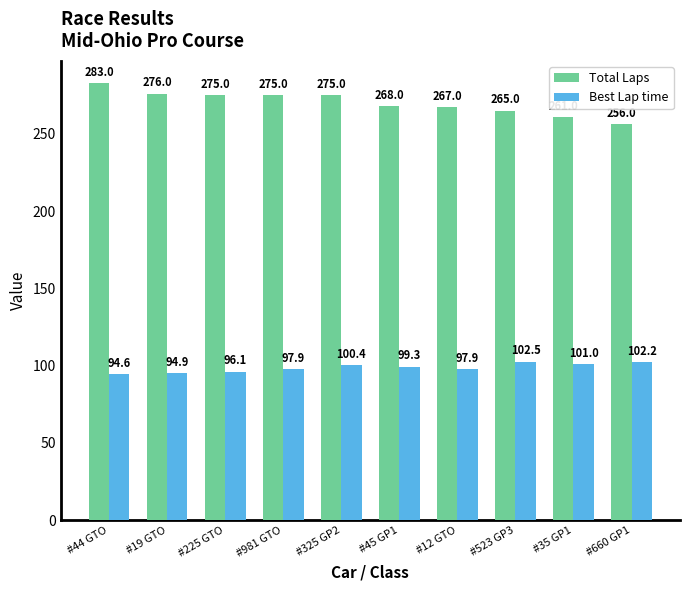

At how many categories does at least one series exceed 203?

10